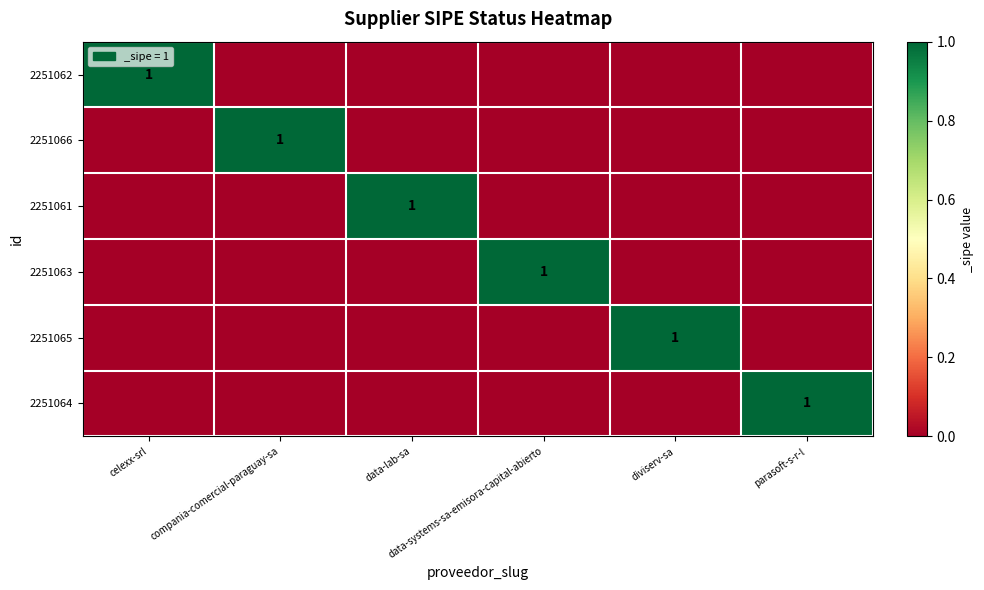

List the labels in order of 2251062 value, smallest first.

compania-comercial-paraguay-sa, data-lab-sa, data-systems-sa-emisora-capital-abierto, diviserv-sa, parasoft-s-r-l, celexx-srl